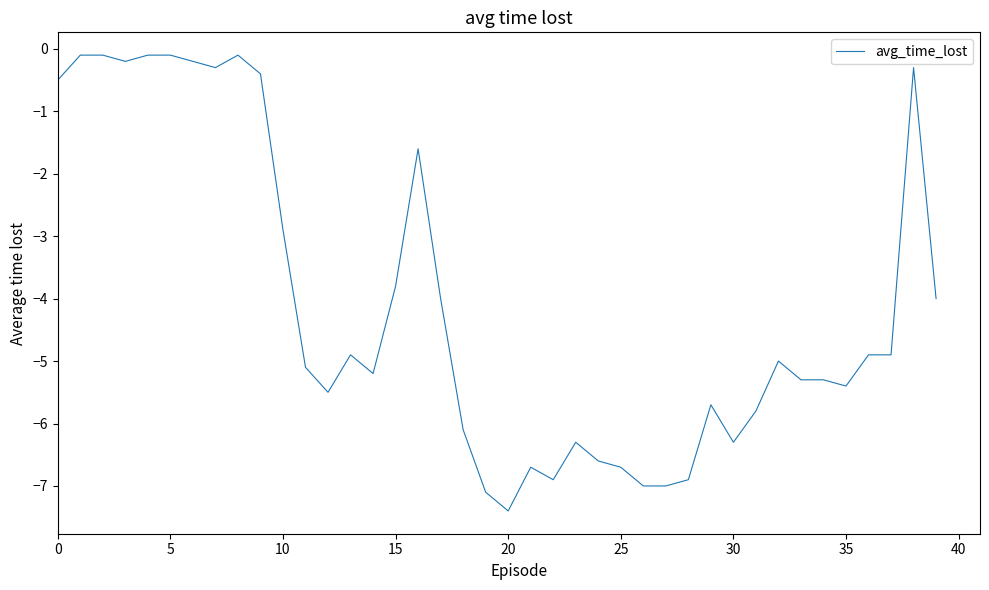

What is the value of the 10th point from the left?

-0.4